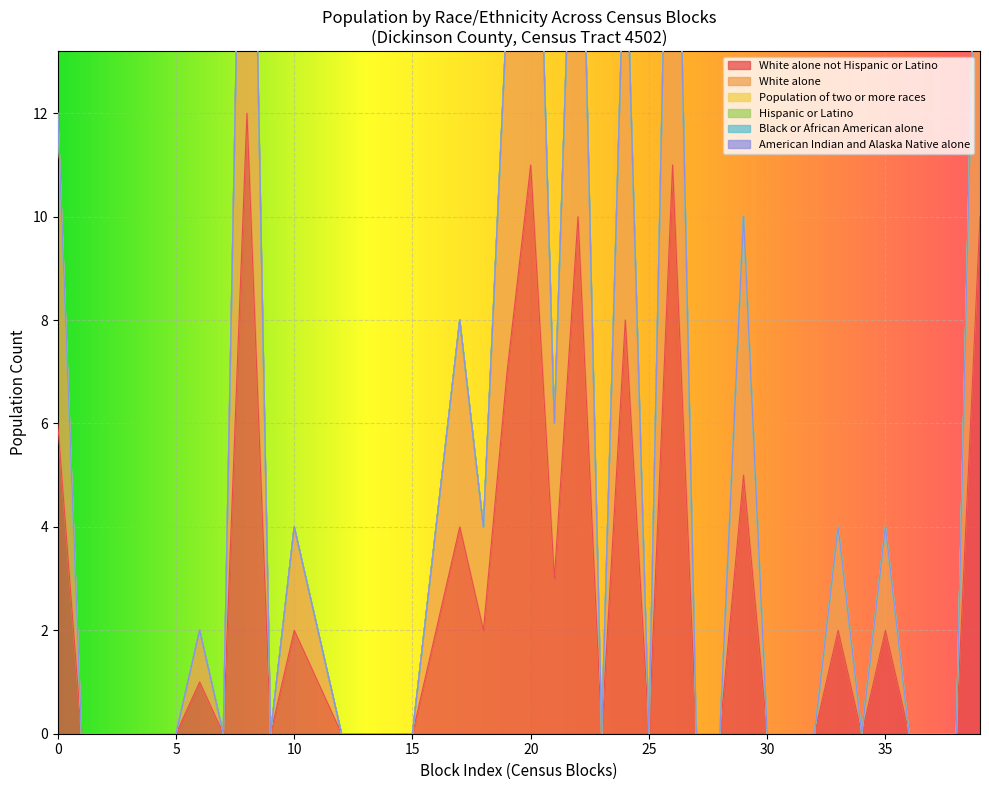

What is the maximum value shown in the chart?

12